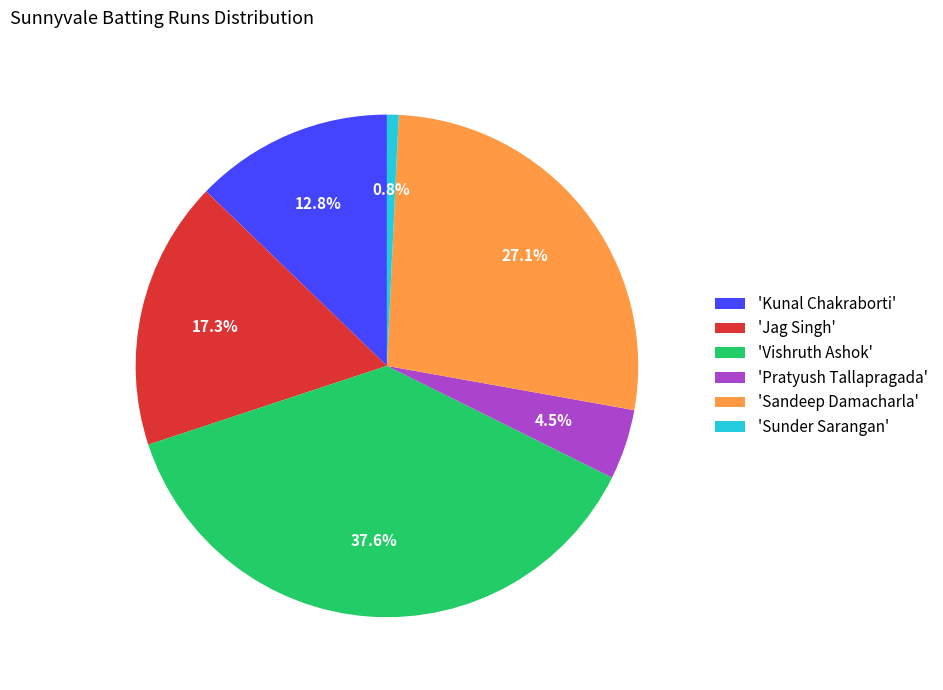

How many slices are in this pie chart?

6